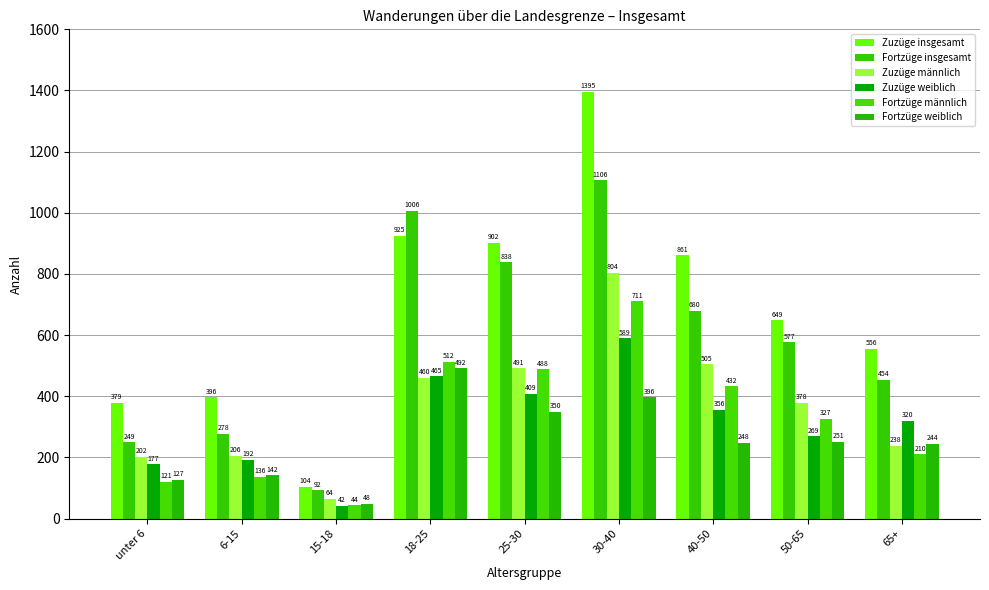

Reading left to right, transcribe all the data shown in this chart.

Zuzüge insgesamt: 379	396	104	925	902	1395	861	649	556
Fortzüge insgesamt: 249	278	92	1006	838	1106	680	577	454
Zuzüge männlich: 202	206	64	460	491	804	505	378	238
Zuzüge weiblich: 177	192	42	465	409	589	356	269	320
Fortzüge männlich: 121	136	44	512	488	711	432	327	210
Fortzüge weiblich: 127	142	48	492	350	396	248	251	244